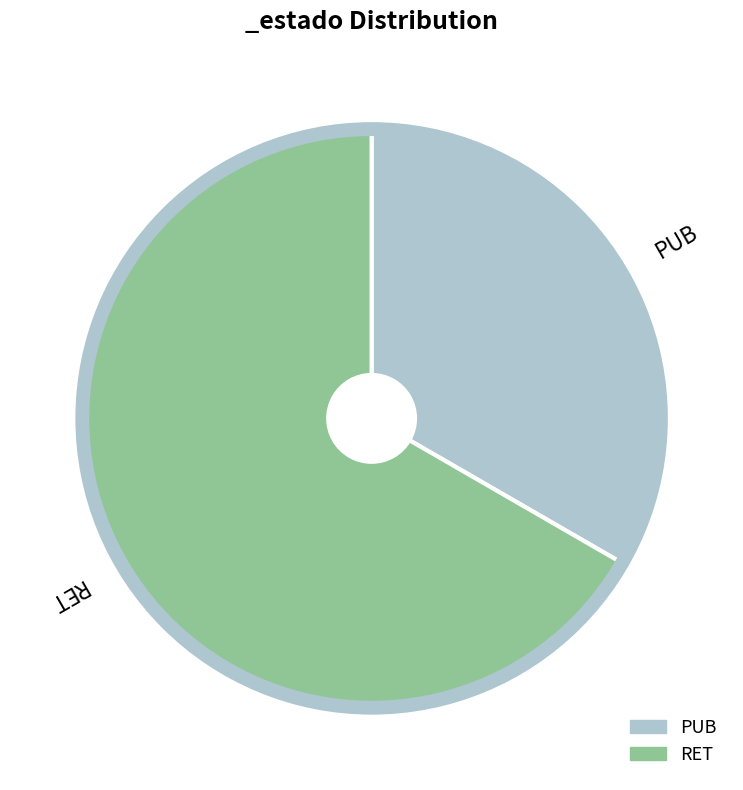

Is there a majority slice in this chart?

Yes